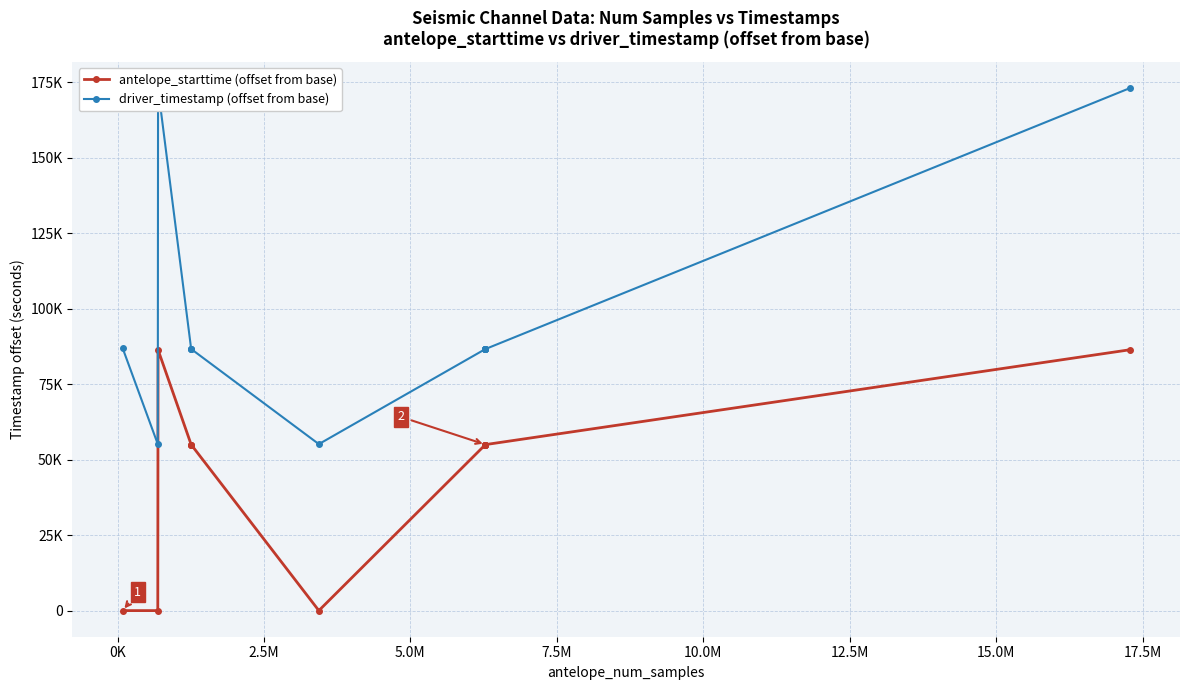

Is it true that driver_timestamp (offset from base) equals 116206.4 at 5.0M?

False